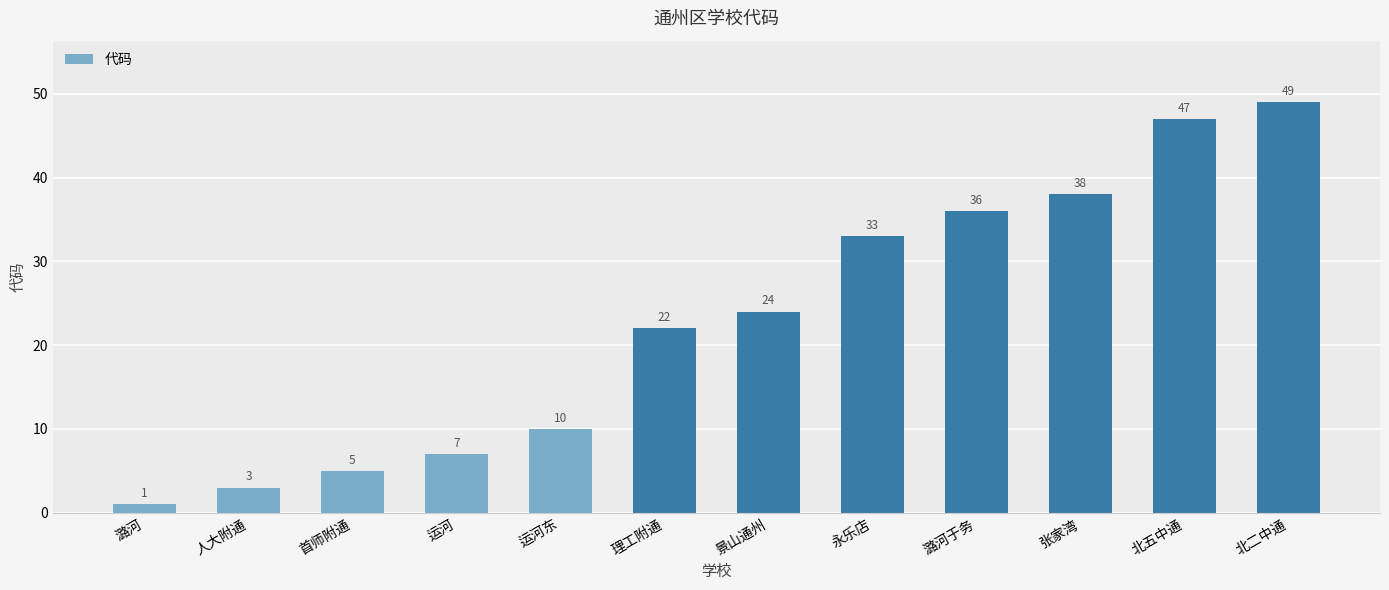

What is the label of the 11th bar from the right?

人大附通